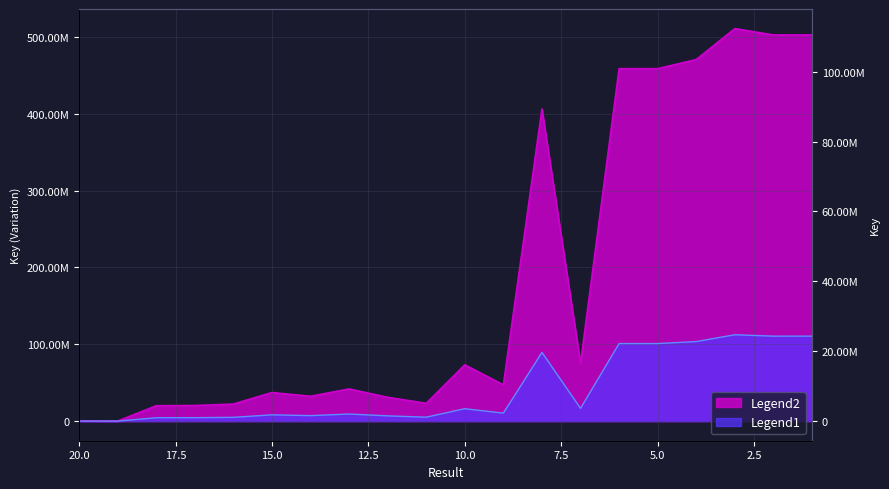

At which category does Legend2 reach its first local peak?

3